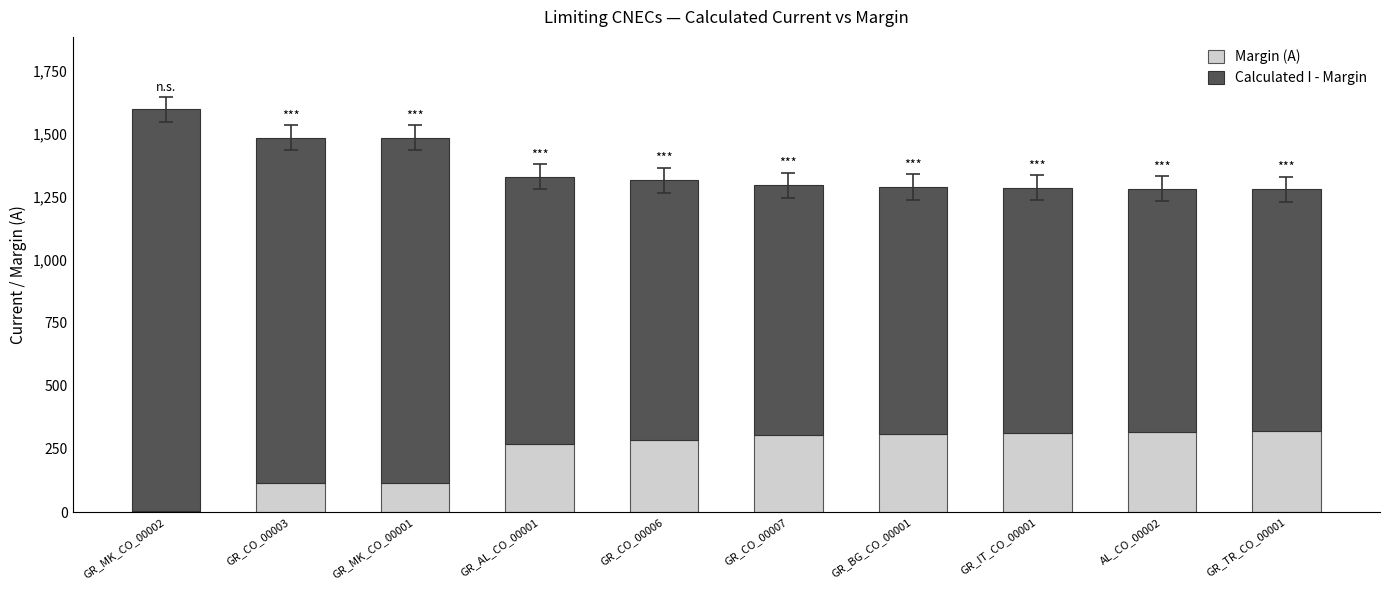

At which category is the sum across all series the highest?

GR_MK_CO_00002